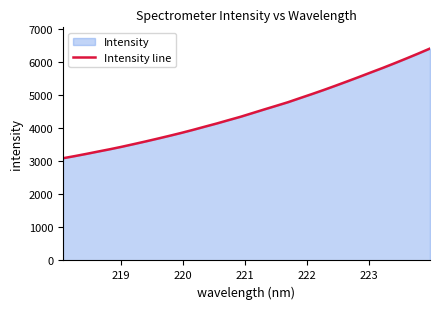

What is the greatest value displayed?

6403.8